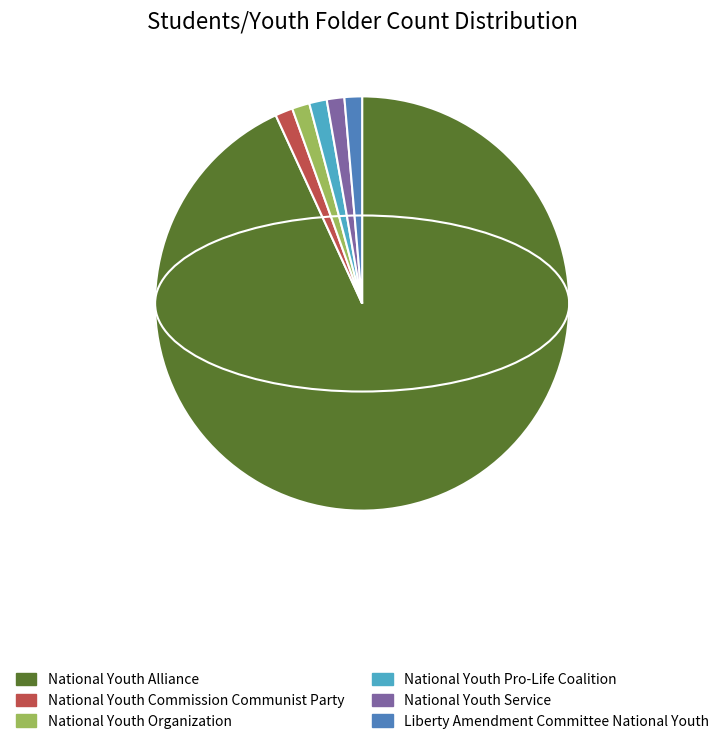

How many segments does this pie chart have?

6